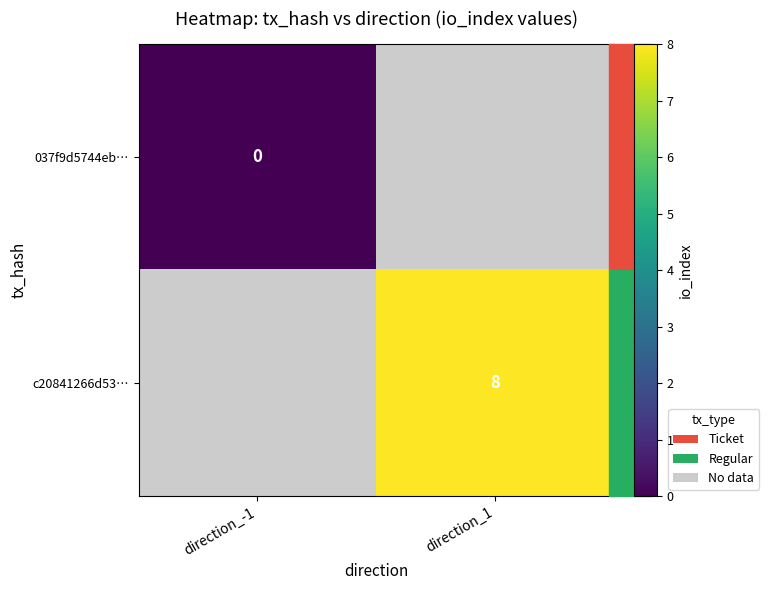

True or false: c20841266d53… has a value of 14 at direction_1.

False